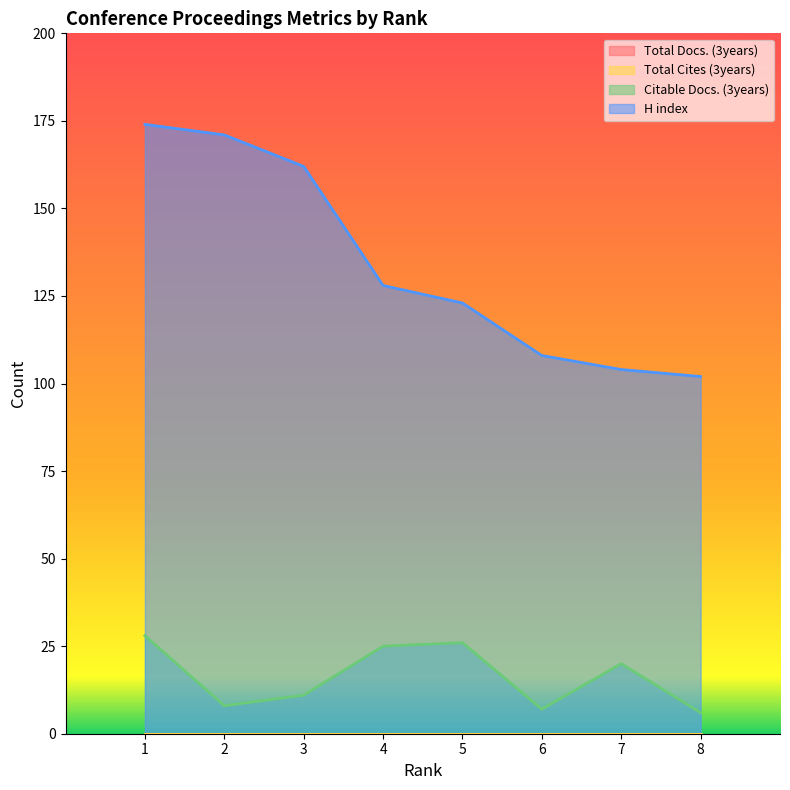

What is the average value of the H index series?

134